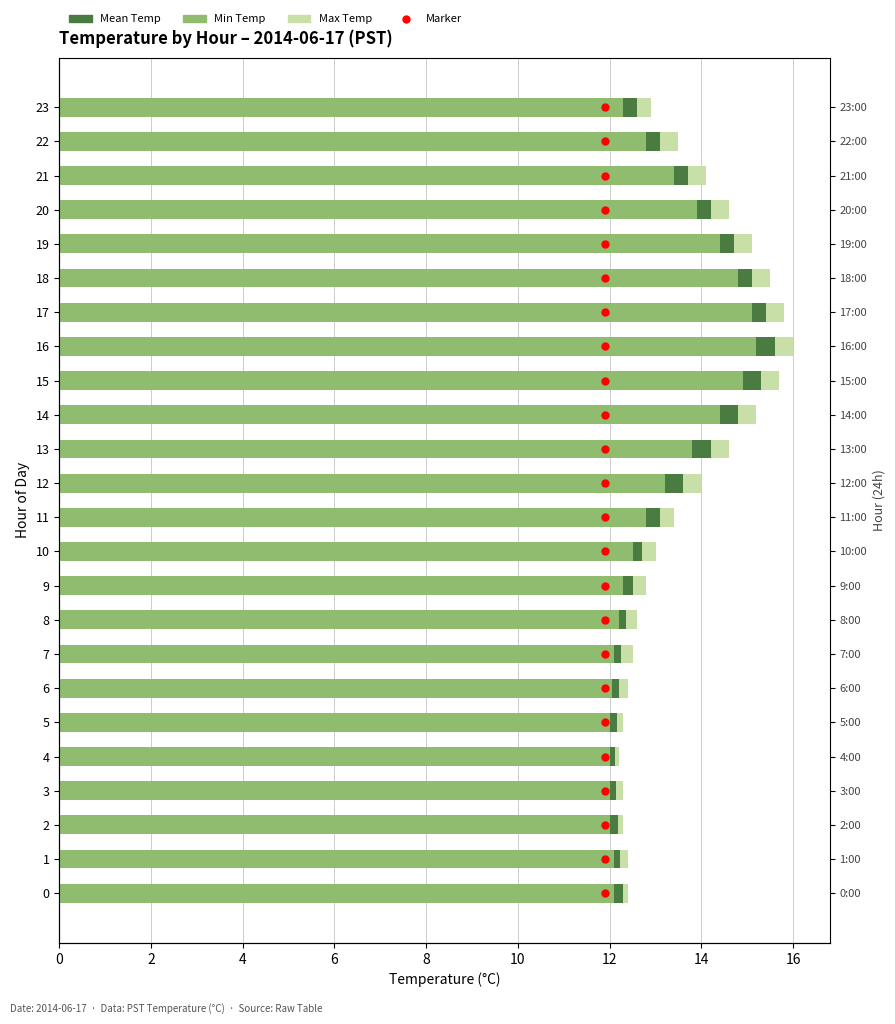

How many values in the Max Temp series exceed 13?

12